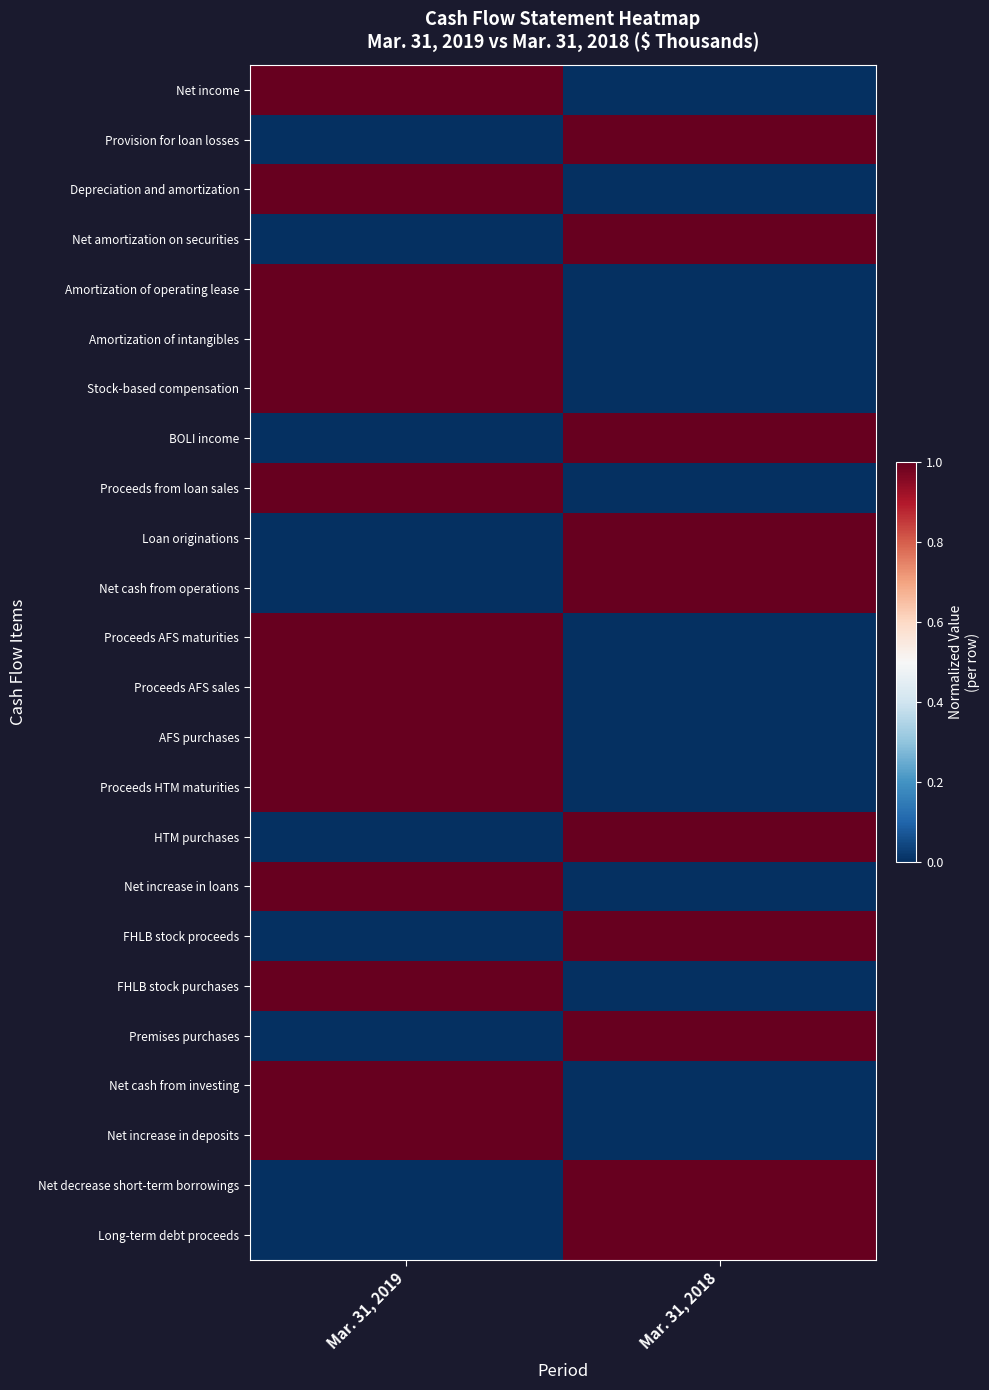

At which category is the sum across all series the highest?

Mar. 31, 2019